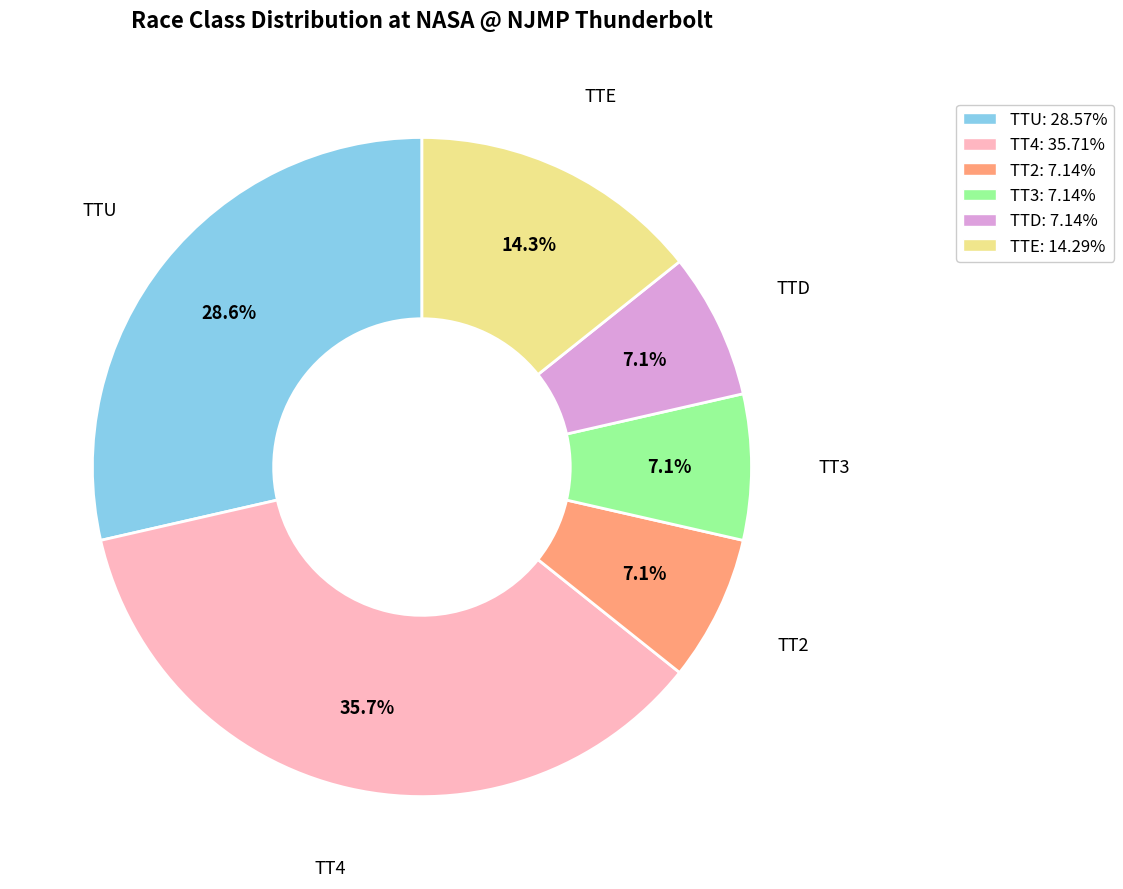

How many segments does this pie chart have?

6